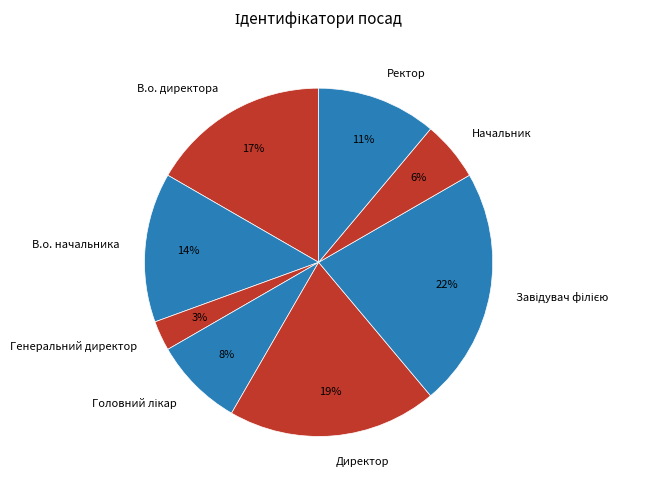

Combined, do В.о. директора and Генеральний директор account for over 50%?

No